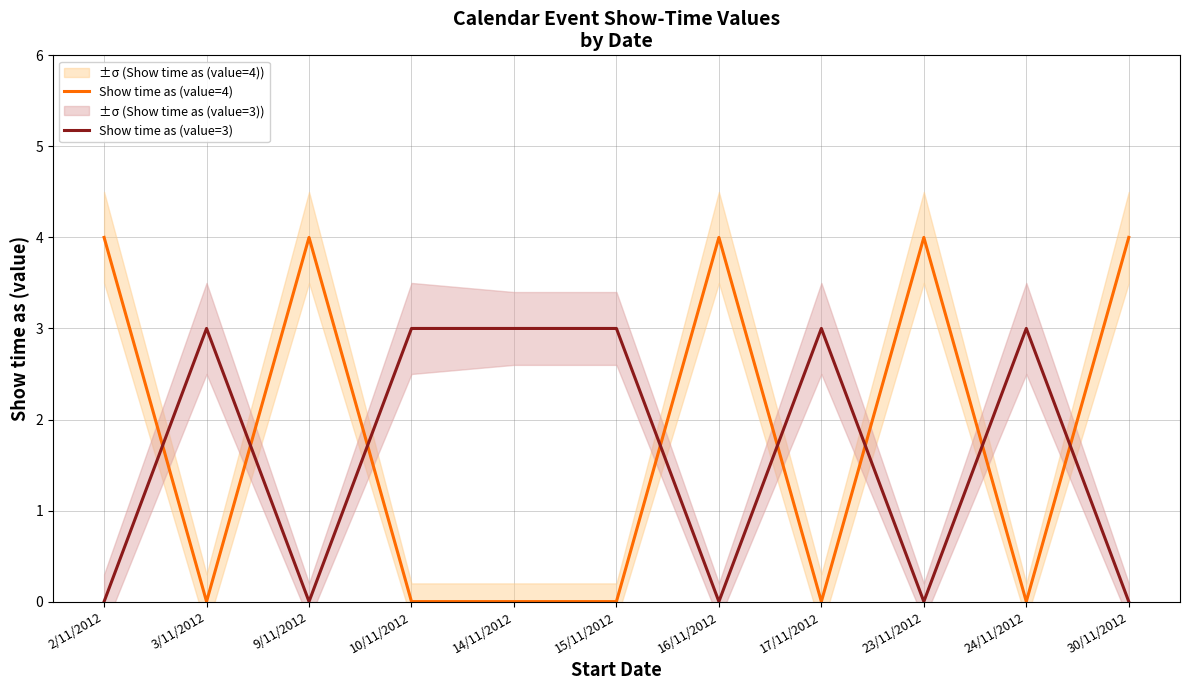

Rank the series at 17/11/2012 from highest to lowest value.

Show time as (value=3), Show time as (value=4)